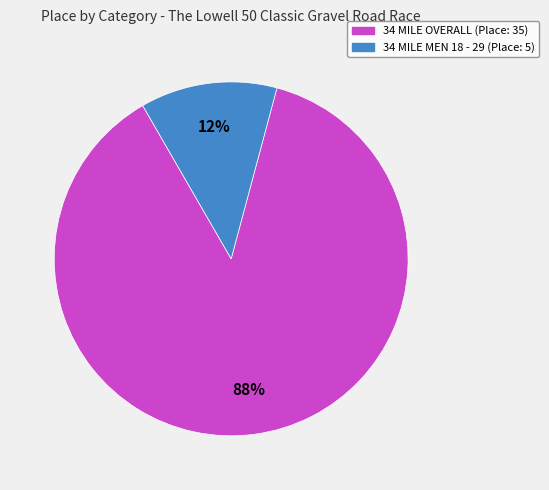

How many segments does this pie chart have?

2